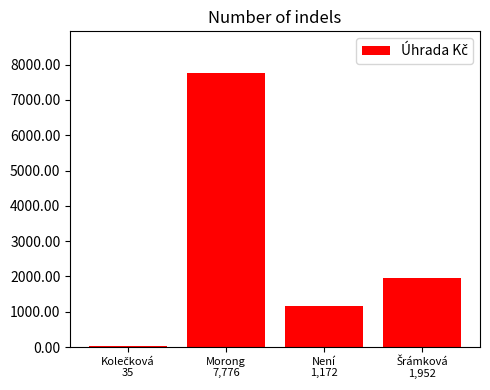

What is the value of the 4th bar from the left?

1951.9